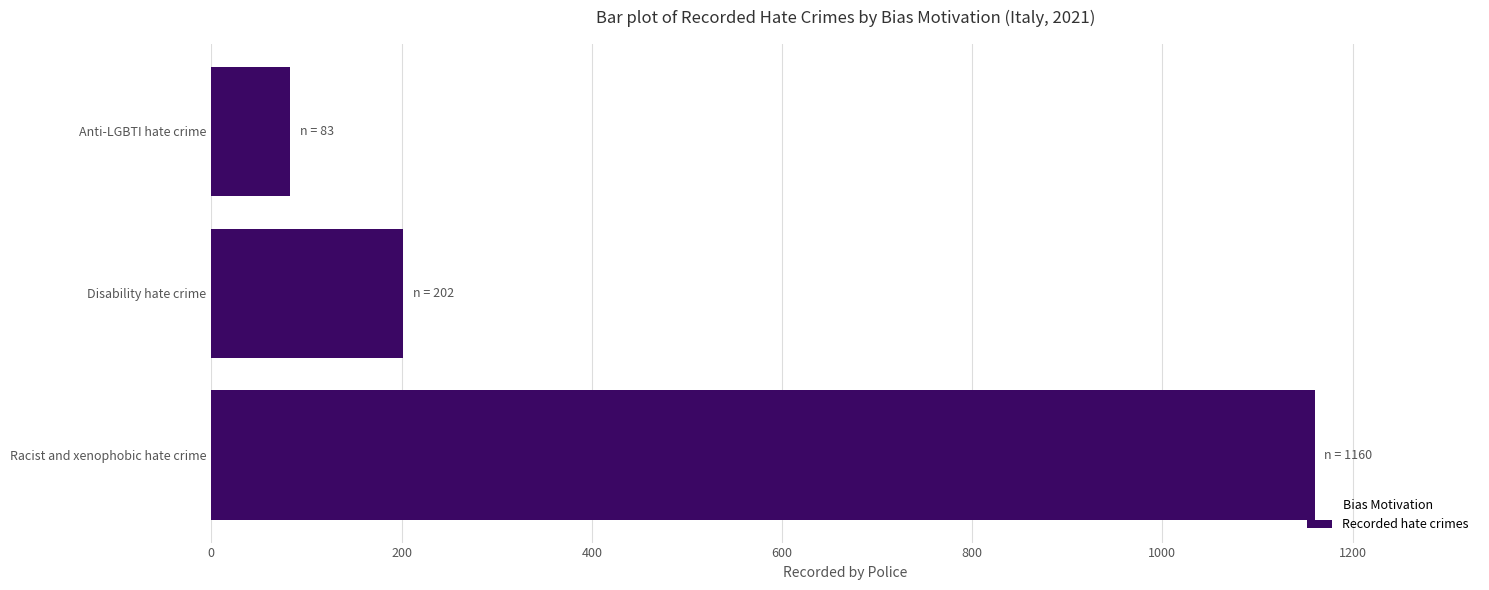

Does the chart contain any negative values?

No